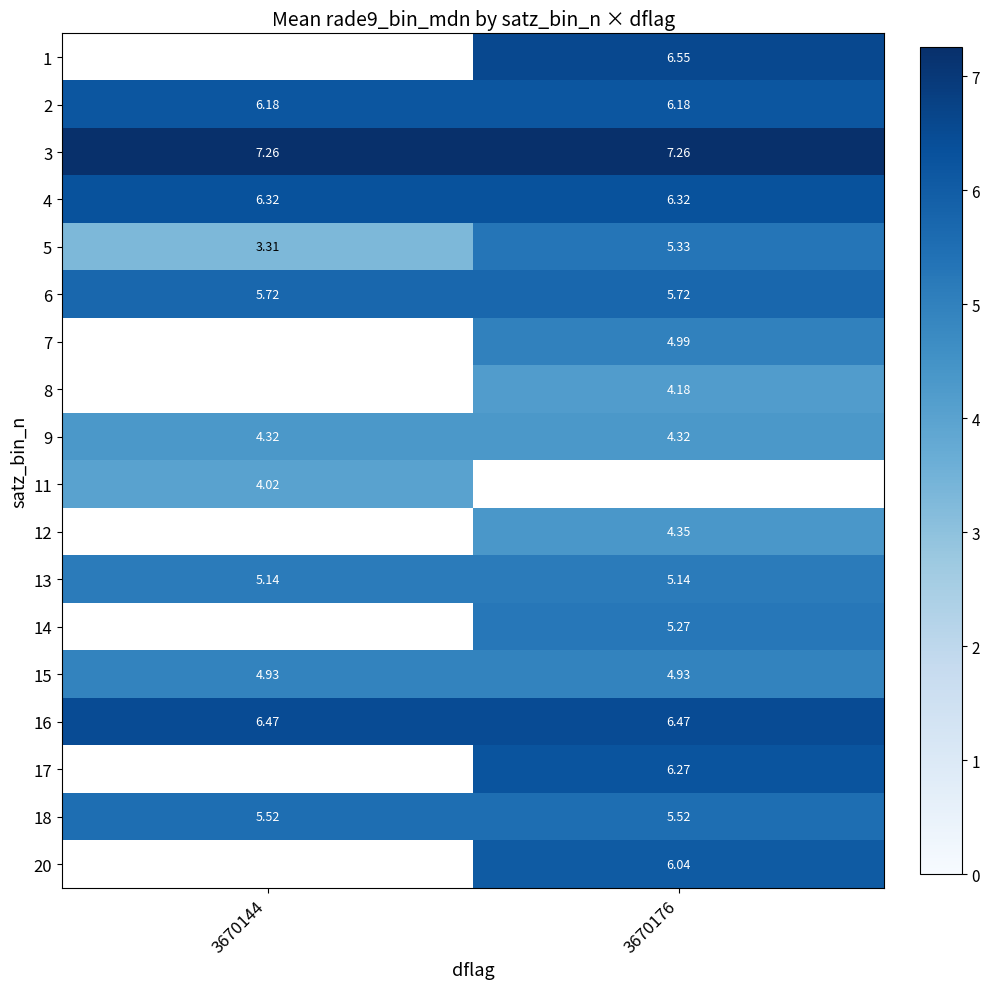

Is the value of 8 at 3670176 greater than the value of 13 at 3670144?

No